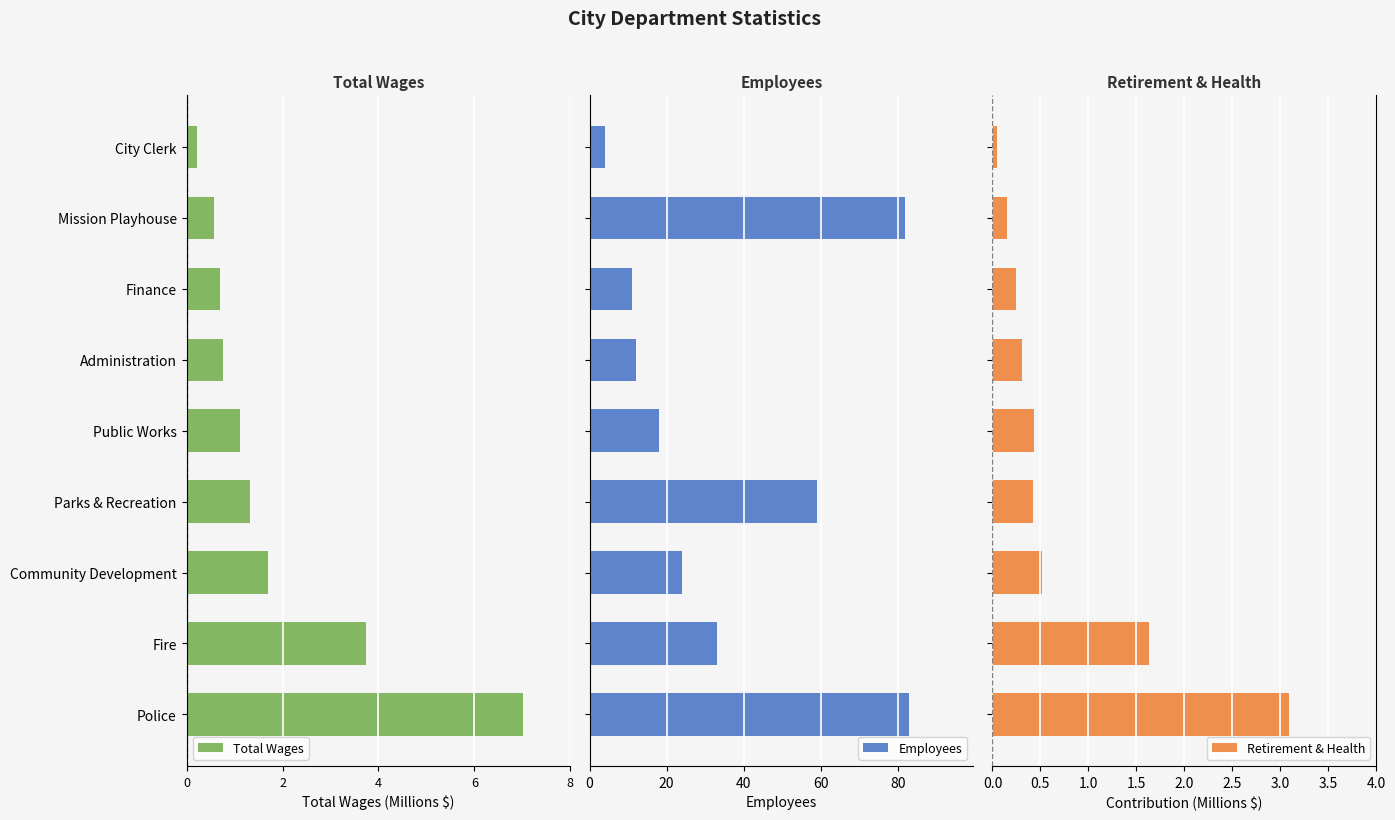

What is the difference between the maximum and minimum values in the Employees series?

79